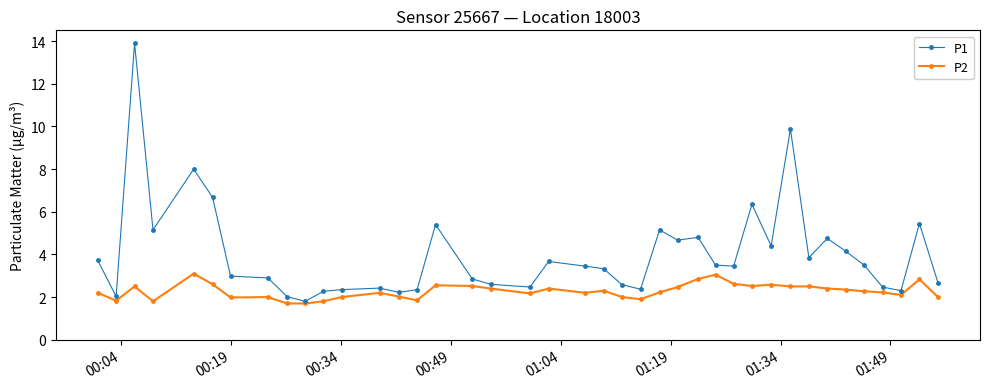

Count the number of categories in the chart.

40